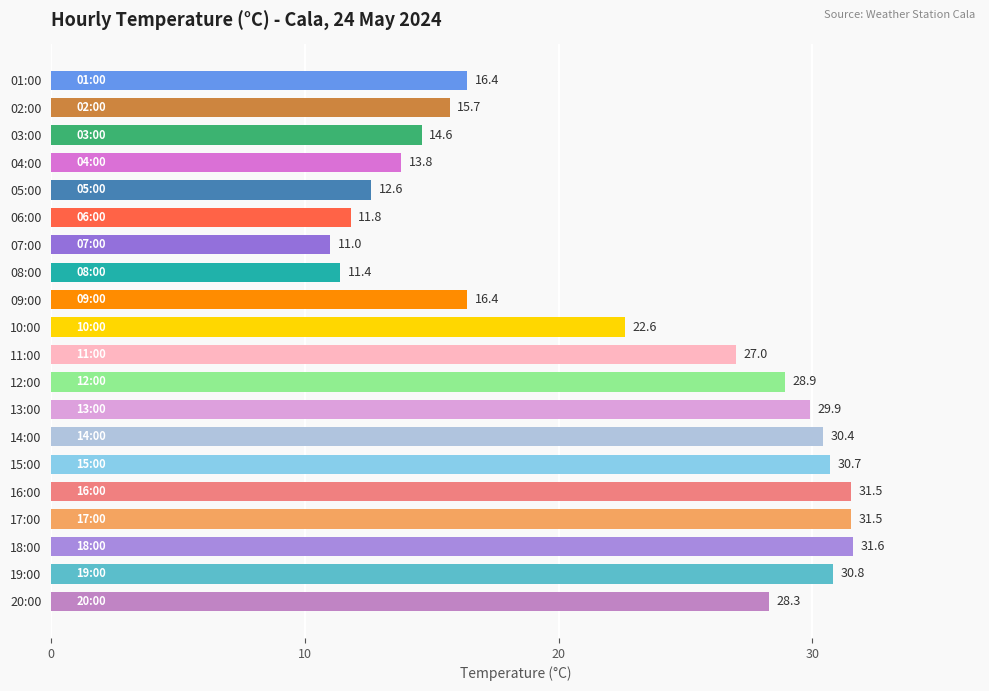

What value does the data have at 11:00?

27.0